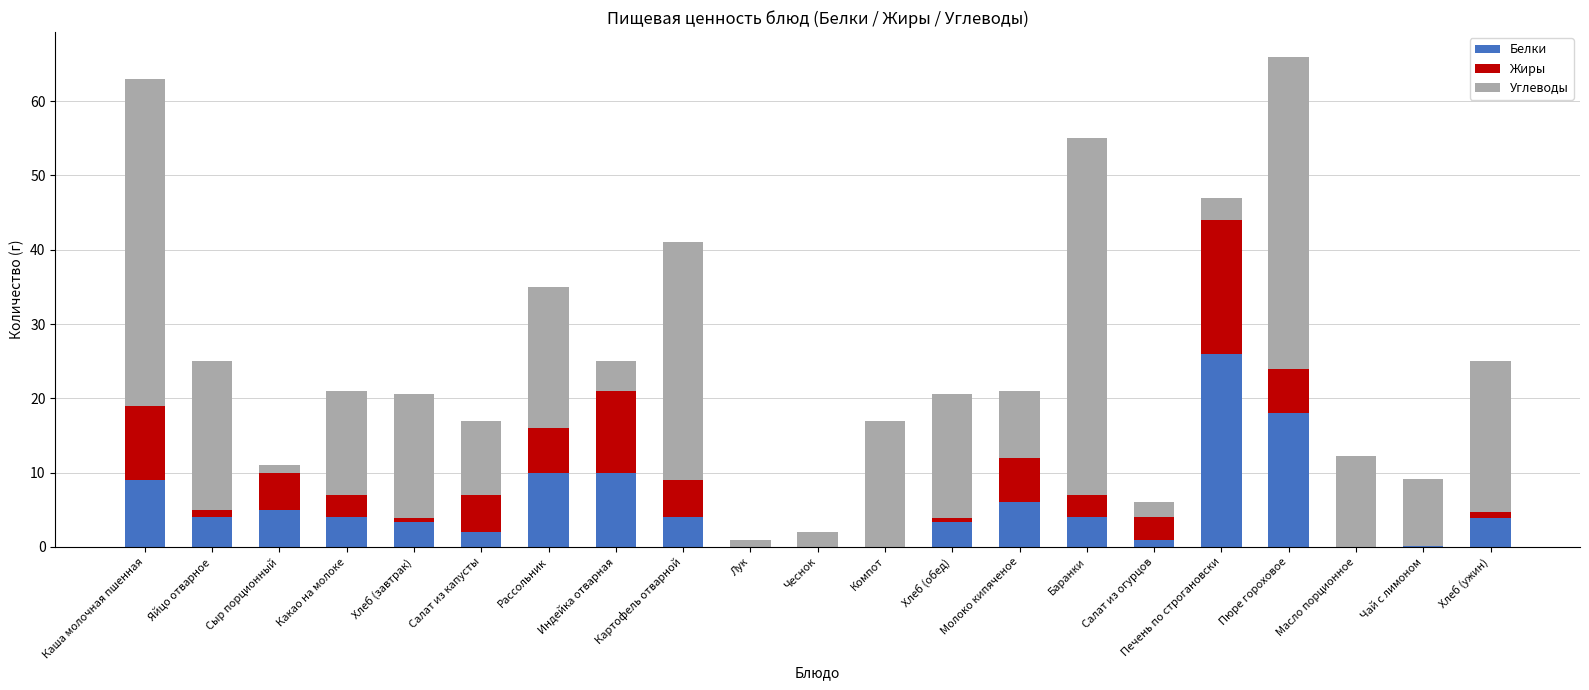

Which category has the highest value in the Белки series?

Печень по строгановски